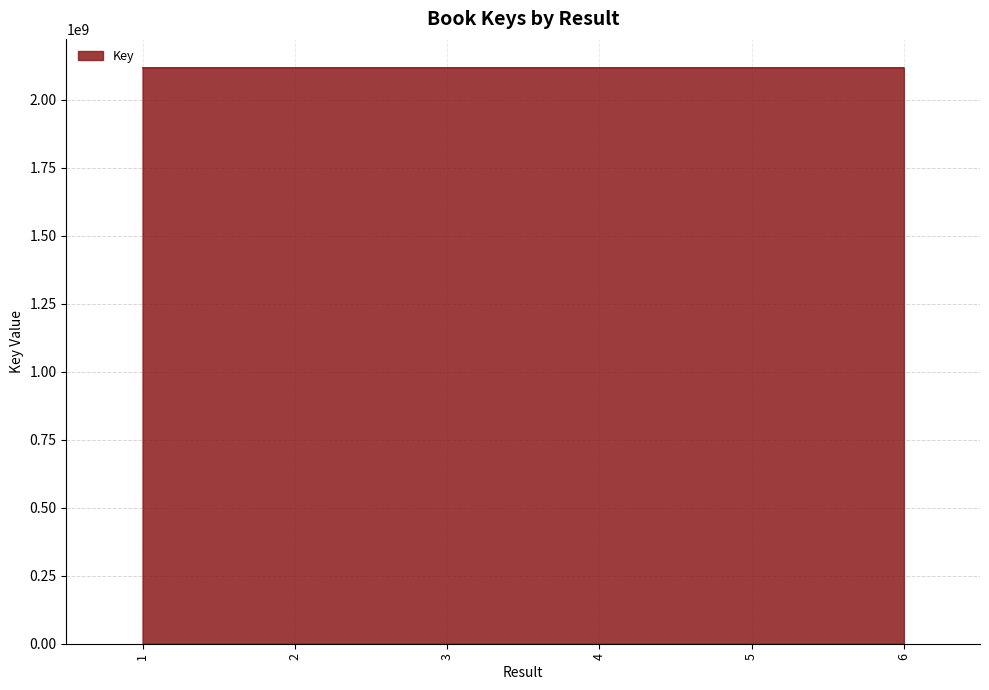

How many values are below 2117888142?

3